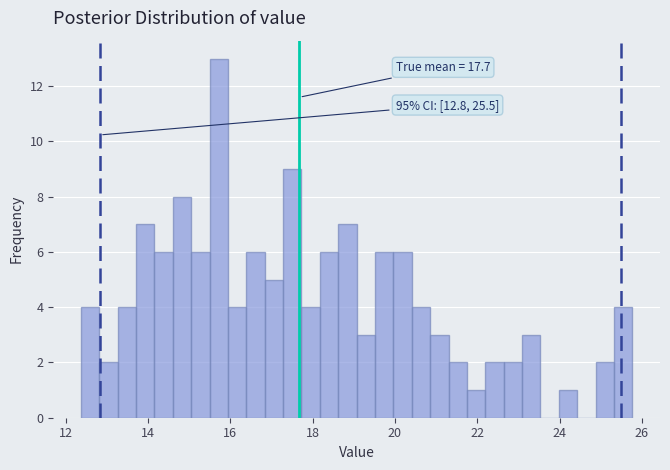

Around what value on the x-axis is the tallest bar? Give the approximate position of its centre, as read against the axis.

15.8